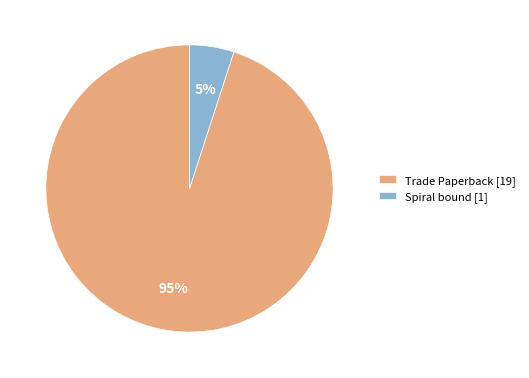

Do Trade Paperback and Spiral bound together represent more than half of the pie?

Yes